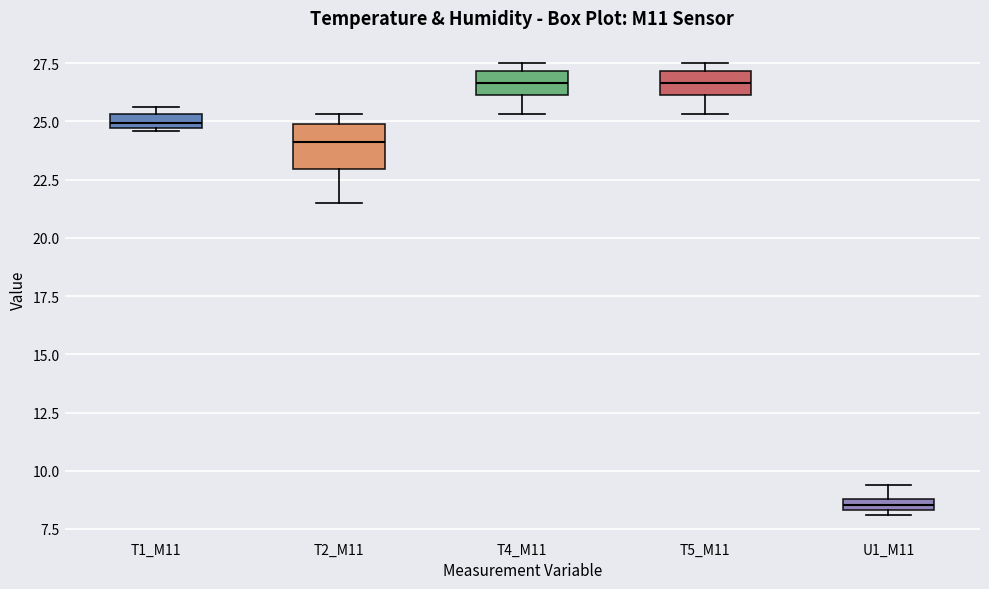

Where does the upper whisker of the box for U1_M11 end on the y-axis? The values are not printed on the chart, so give them approximately, as read against the axis.

9.5